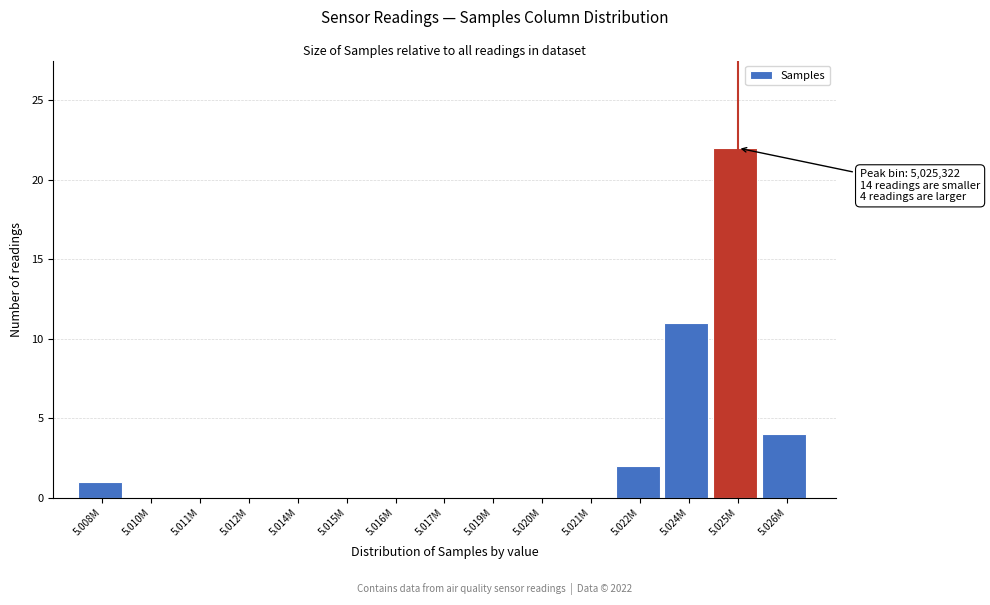

Reading right to left, transcribe all the data shown in this chart.

5.026M=4	5.025M=22	5.024M=11	5.022M=2	5.021M=0	5.020M=0	5.019M=0	5.017M=0	5.016M=0	5.015M=0	5.014M=0	5.012M=0	5.011M=0	5.010M=0	5.008M=1